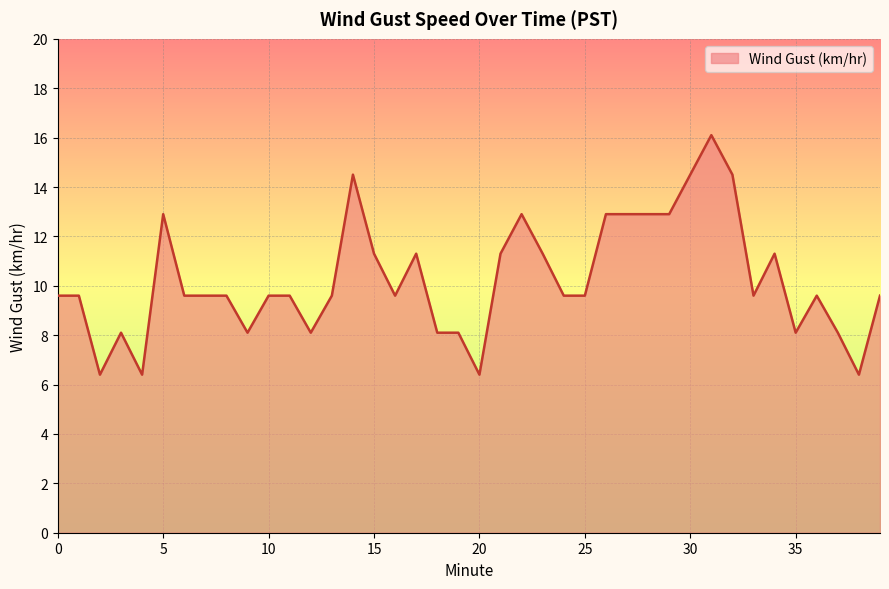

What is the difference between the maximum and minimum values?

9.7